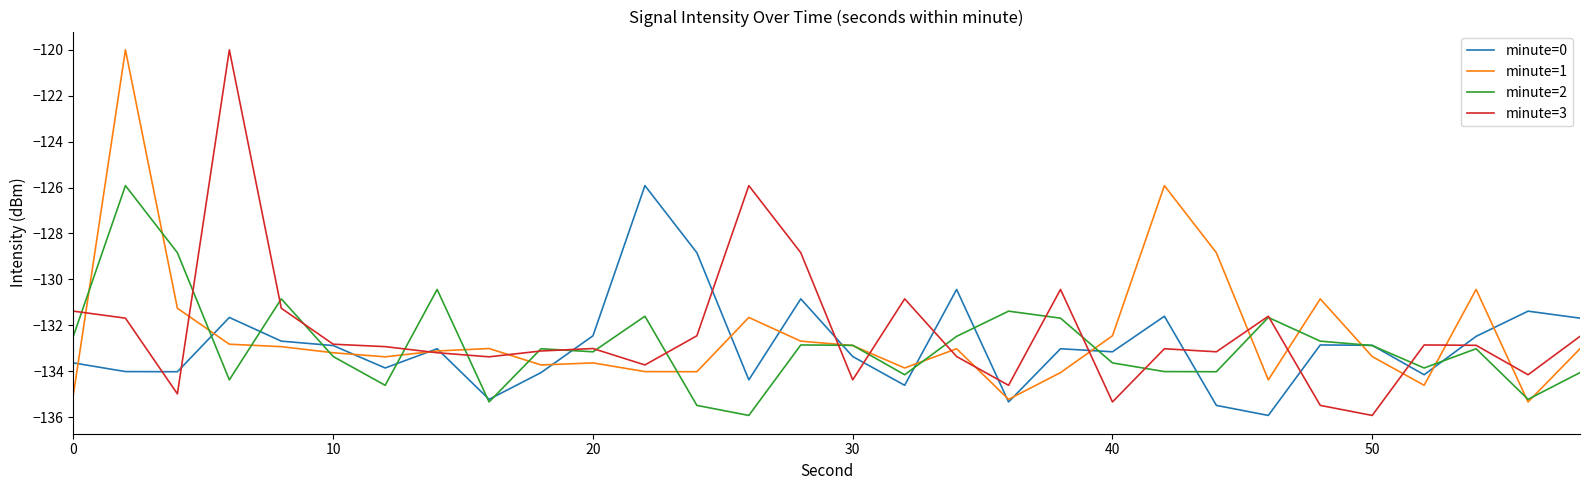

How many lines are shown in the chart?

4